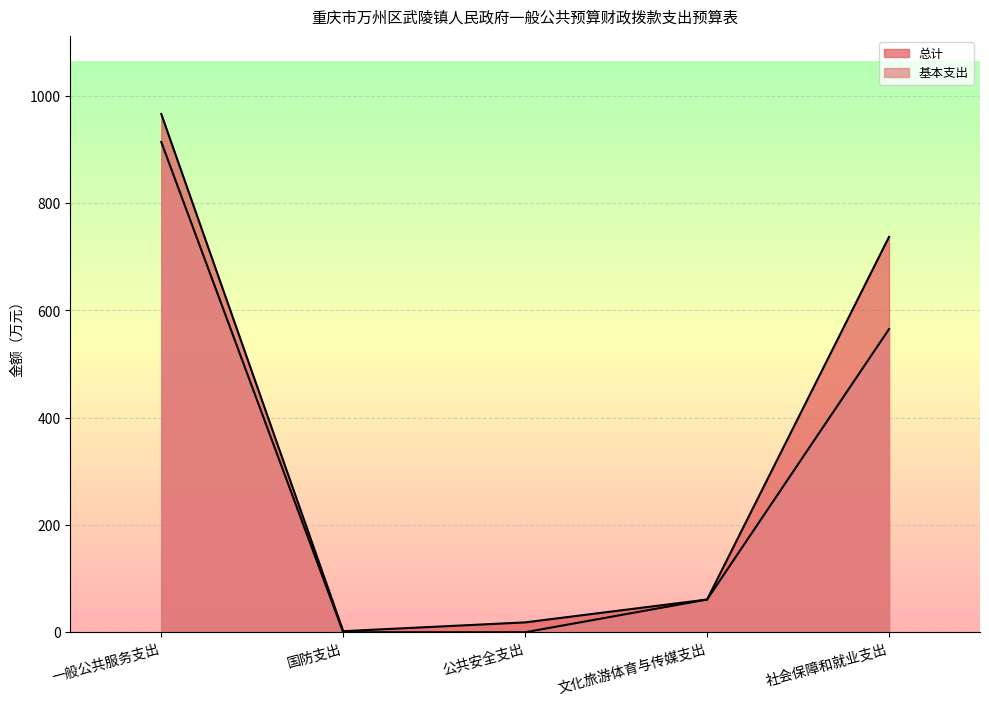

How many values in the 总计 series are below 61?

2